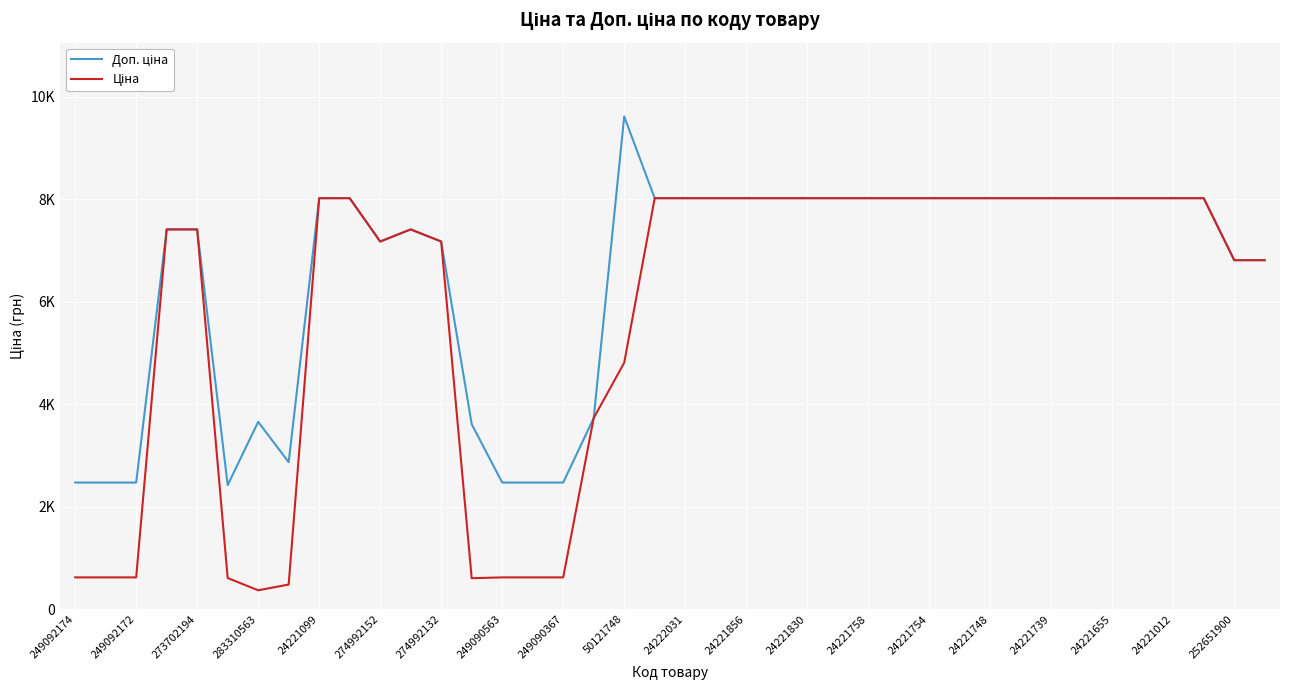

Does the chart display data point markers on the line(s)?

No